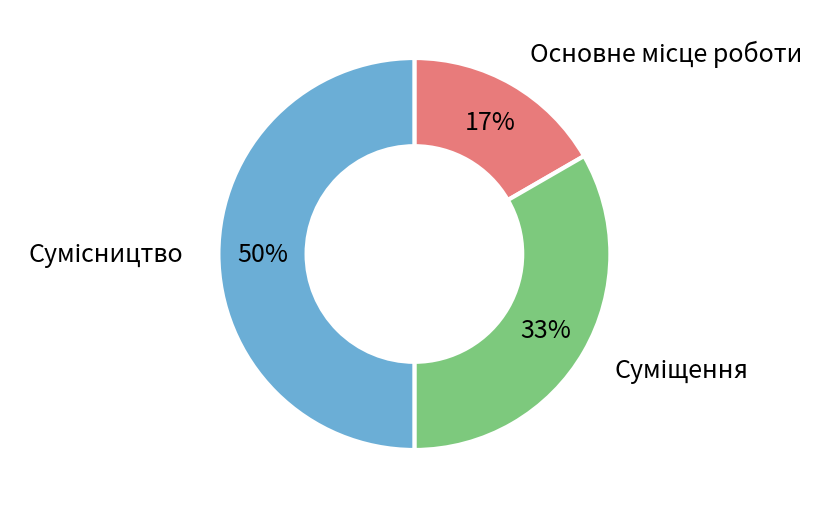

To the nearest percent, what is the average slice percentage?

33%